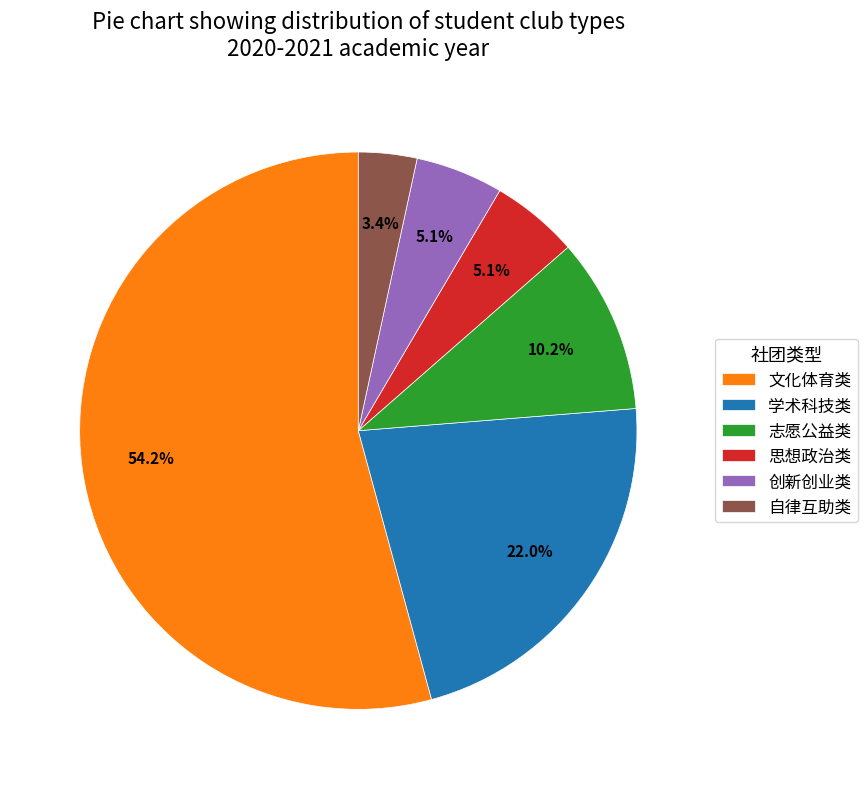

Which slice is the smallest?

自律互助类